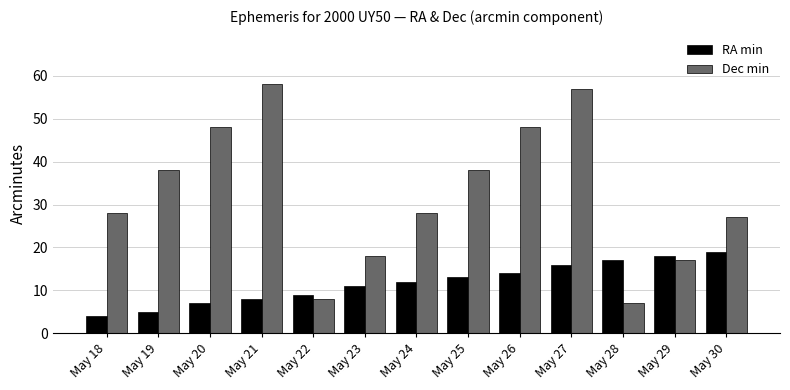

What are all the series names shown in the legend?

RA min, Dec min